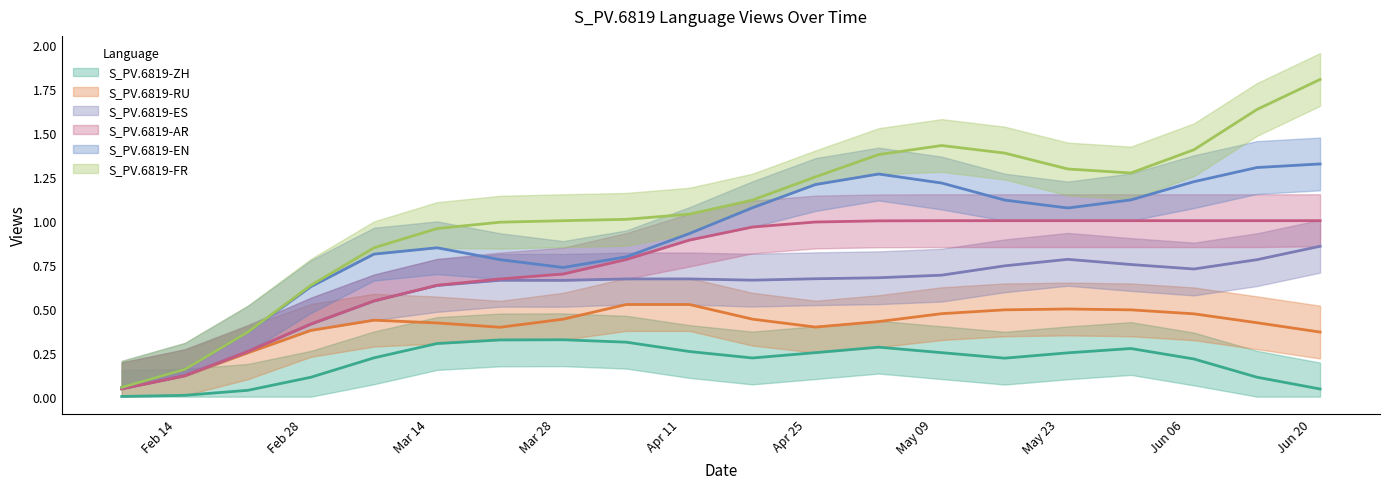

What position from the left is 2022-04-12?

10